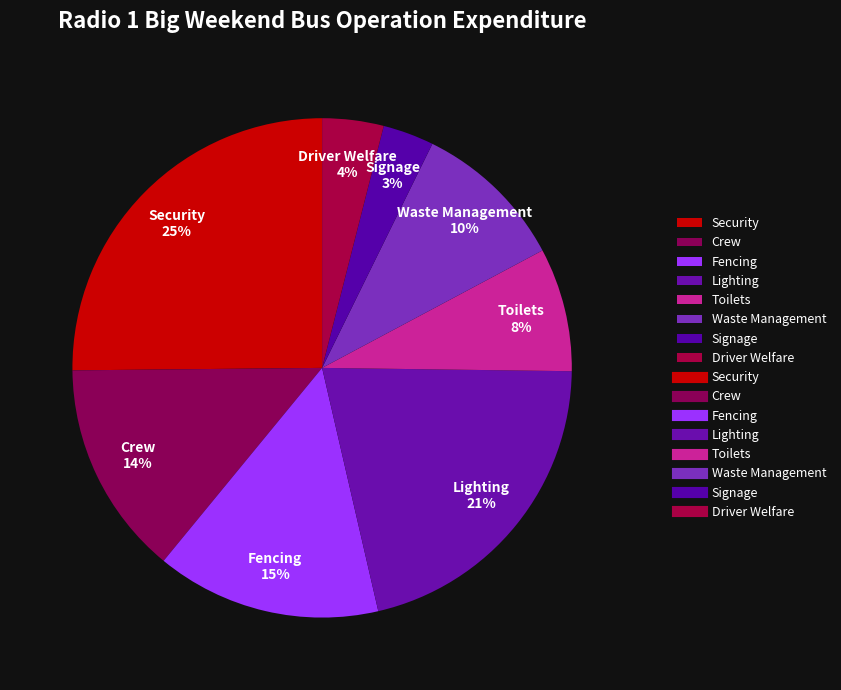

To the nearest percent, what is the average slice percentage?

12%